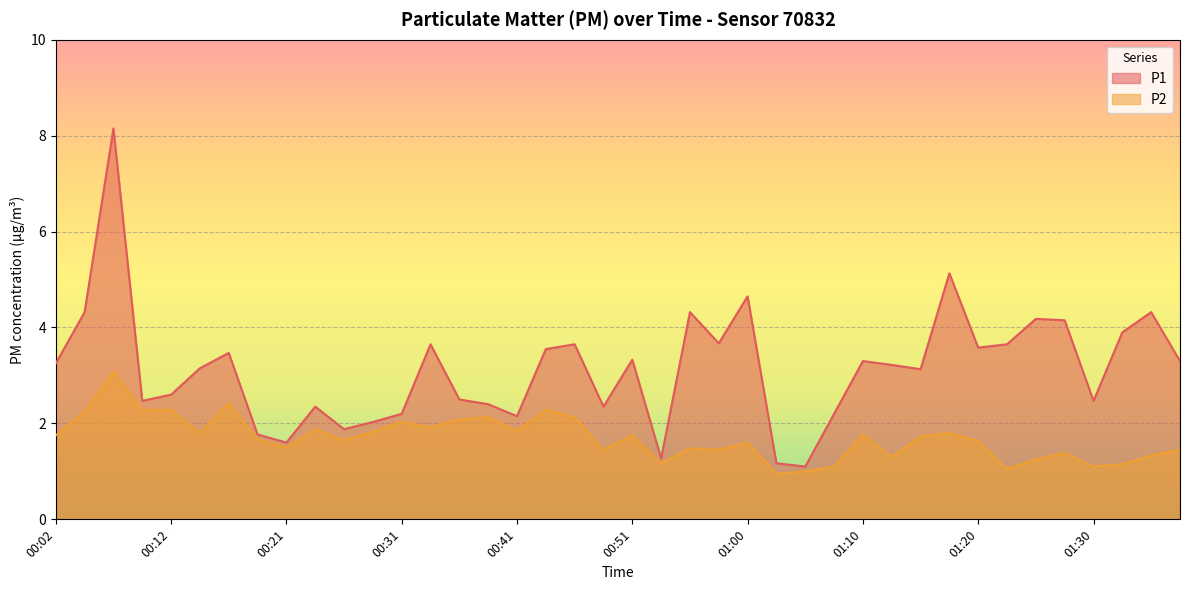

Where is the first local maximum for P1?

00:07